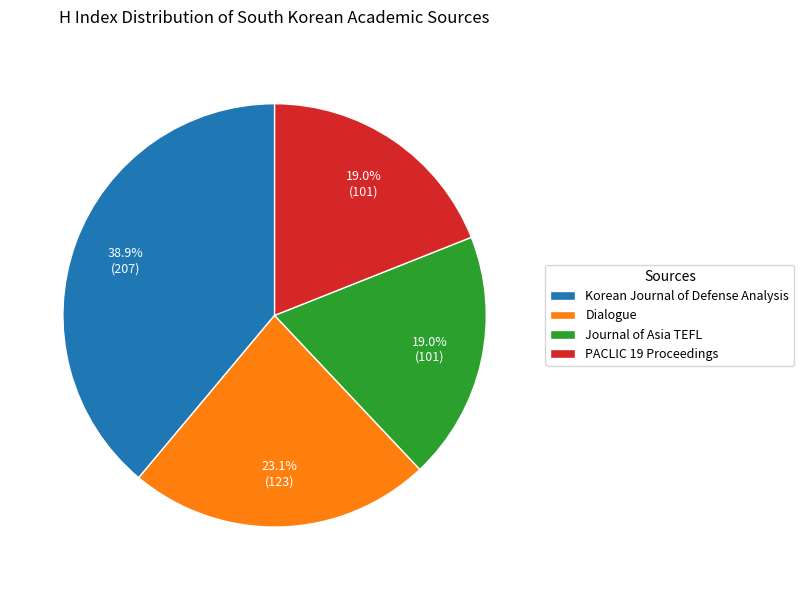

To the nearest percent, what percentage of the pie is PACLIC 19 Proceedings?

19%